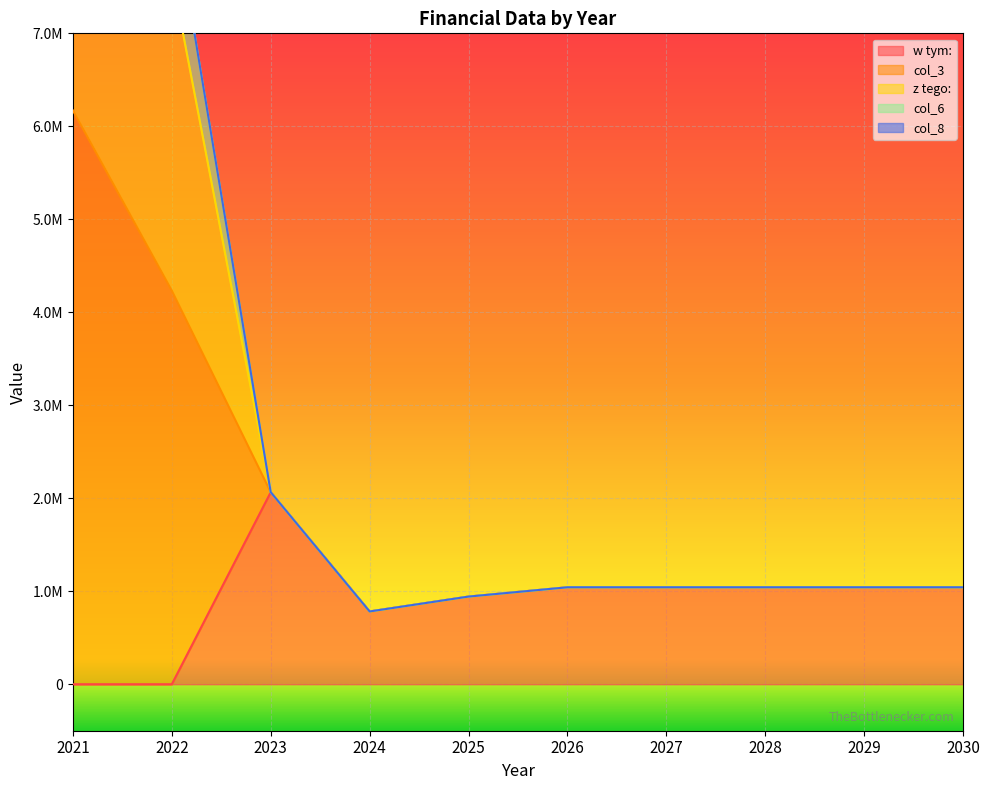

What is the total value across all series at 2022?

16930092.0